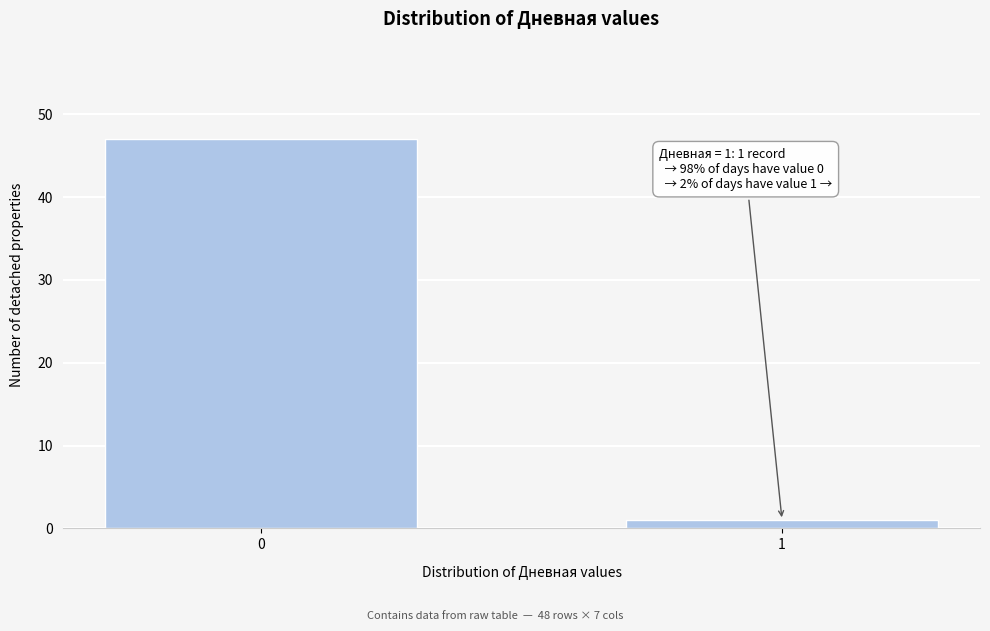

Reading left to right, extract all data points from this chart.

0=47	1=1